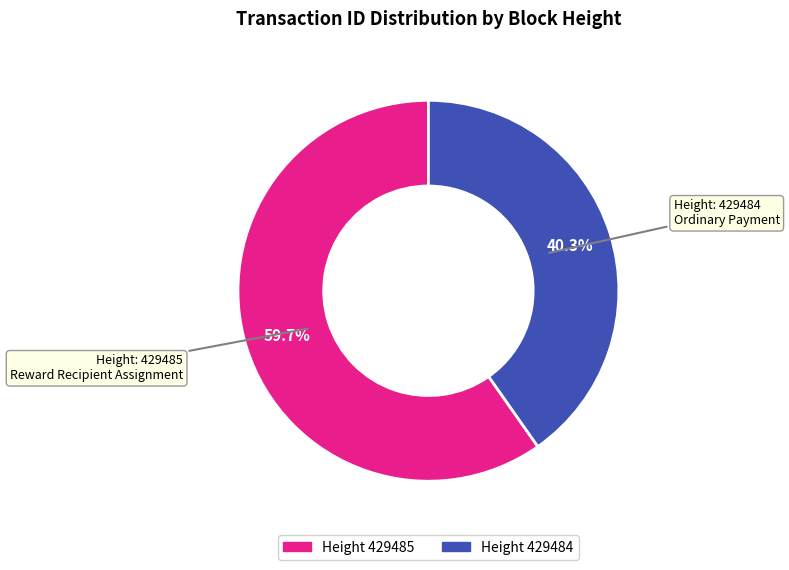

How many slices are in this pie chart?

2